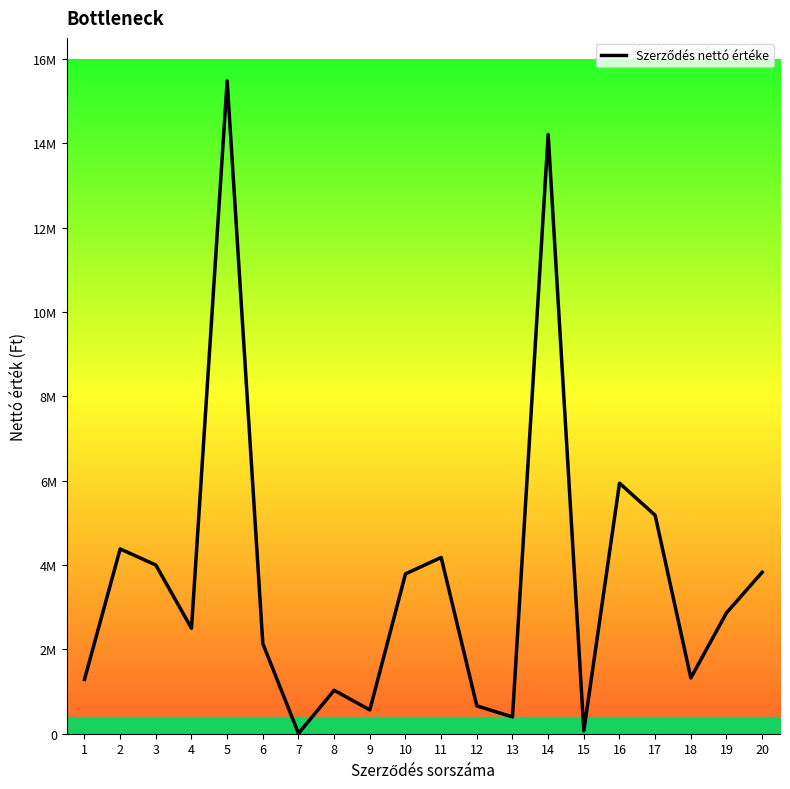

Is this an area chart (filled region under the line)?

Yes